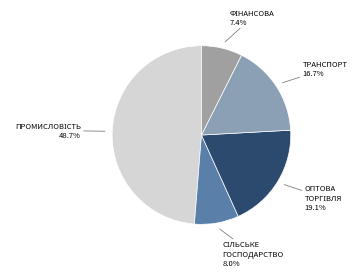

What is the largest slice in the pie chart?

Промисловість